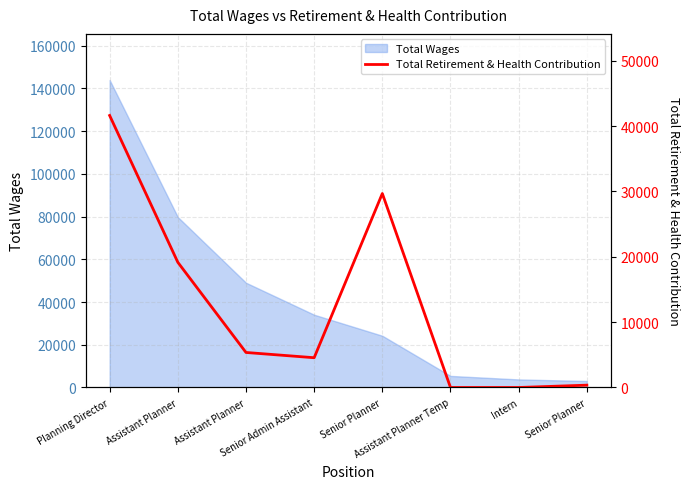

What is the average value?

12594